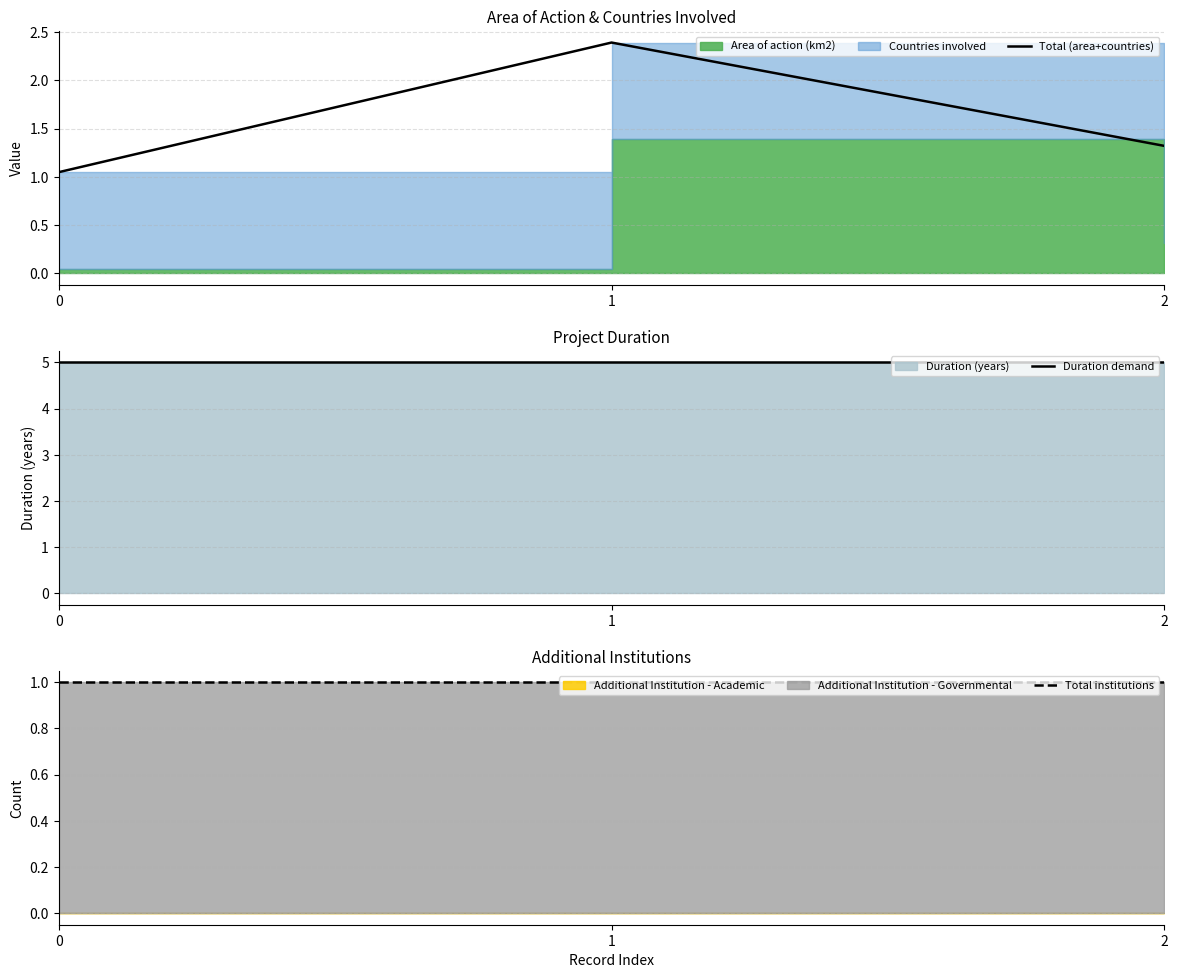

Which series changed the most between 0 and 2?

Total (area+countries)